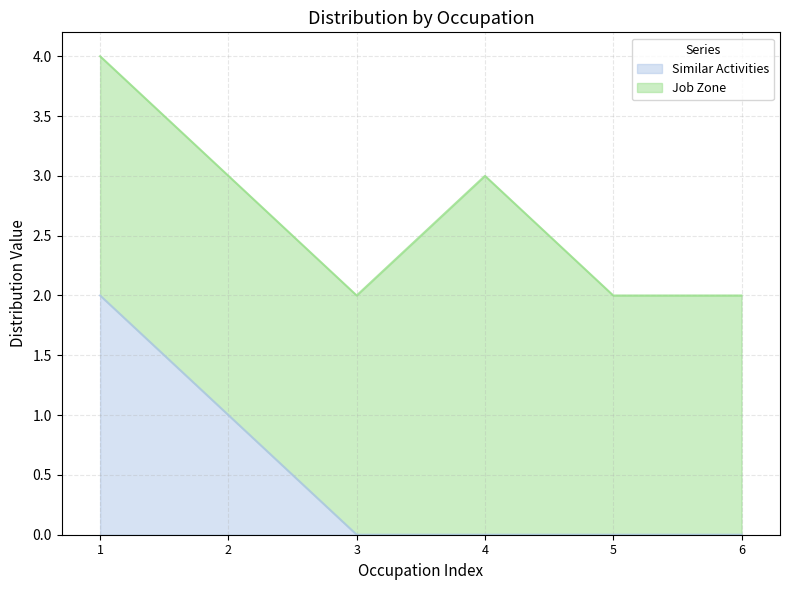

What is the greatest value displayed?

2